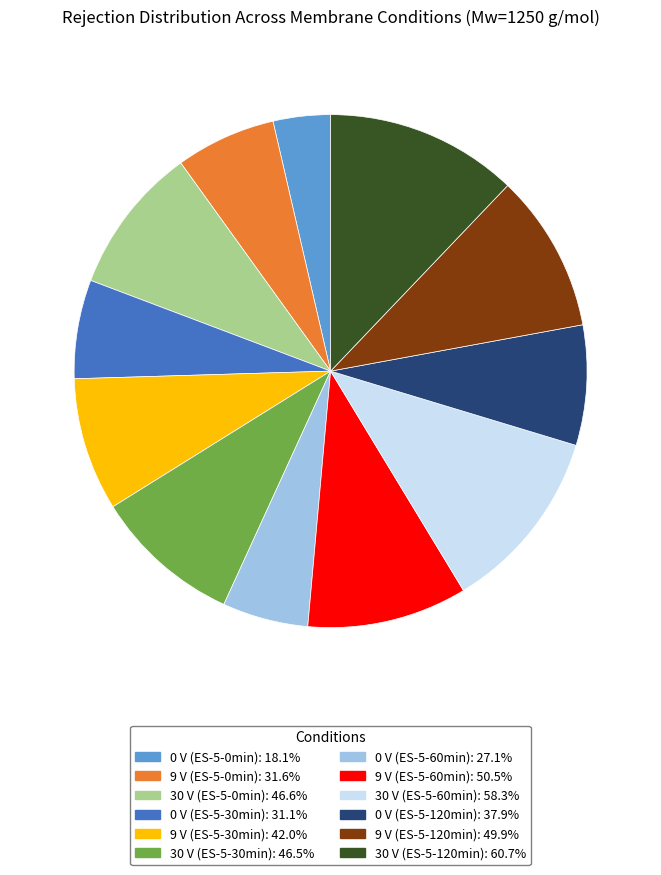

Is it true that 9 V (ES-5-120min) is 10% of the pie?

True